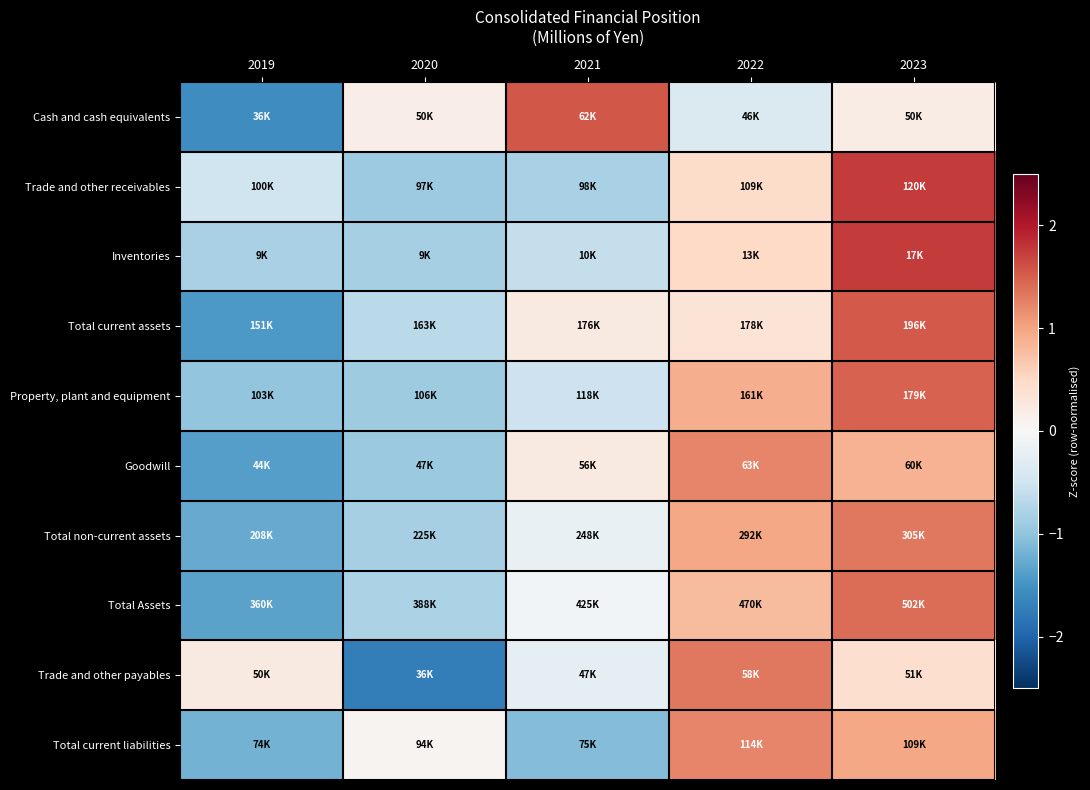

What is the smallest value displayed?

-1.7